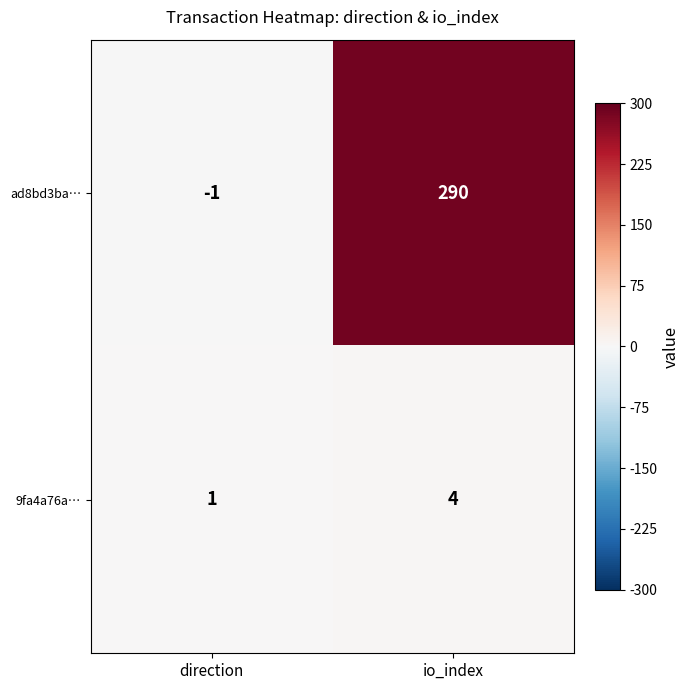

Reading left to right, list all the values displayed in this chart.

ad8bd3ba…: -1	290
9fa4a76a…: 1	4